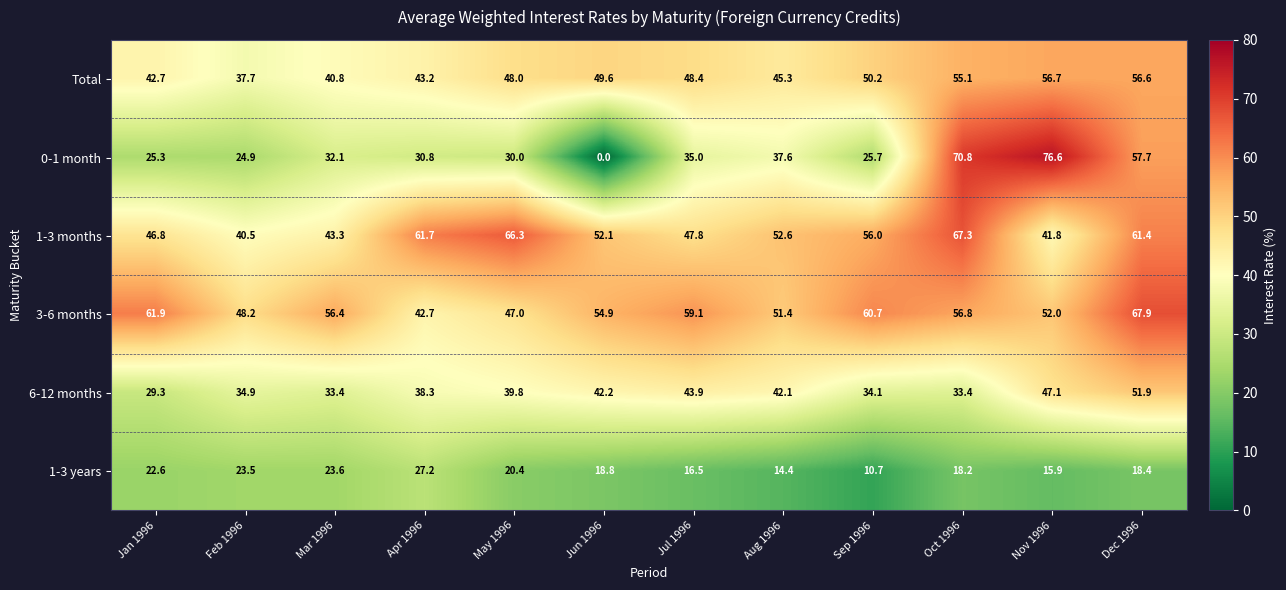

List the series in order of their peak value, lowest first.

1-3 years, 6-12 months, Total, 1-3 months, 3-6 months, 0-1 month